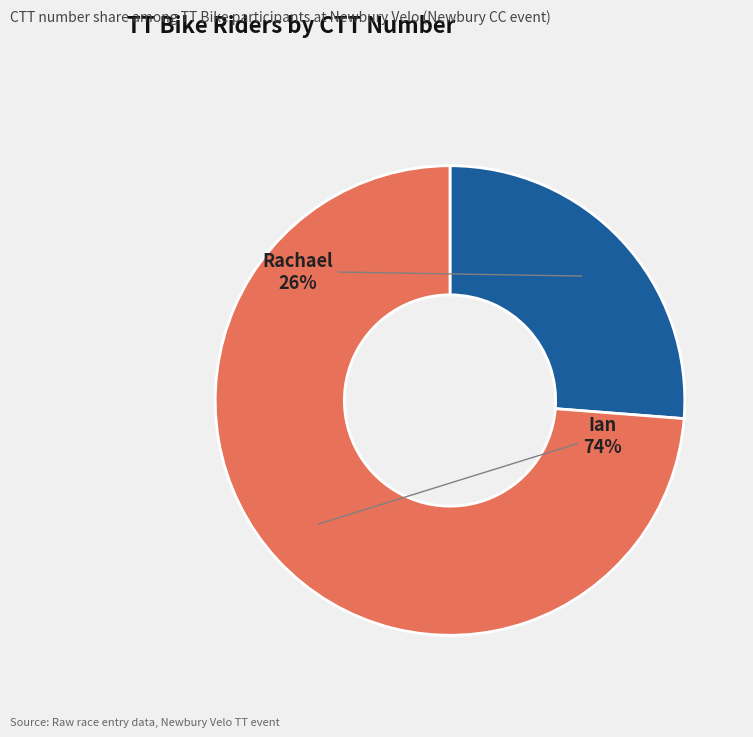

The Rachael slice represents 26% of the pie. True or false?

True